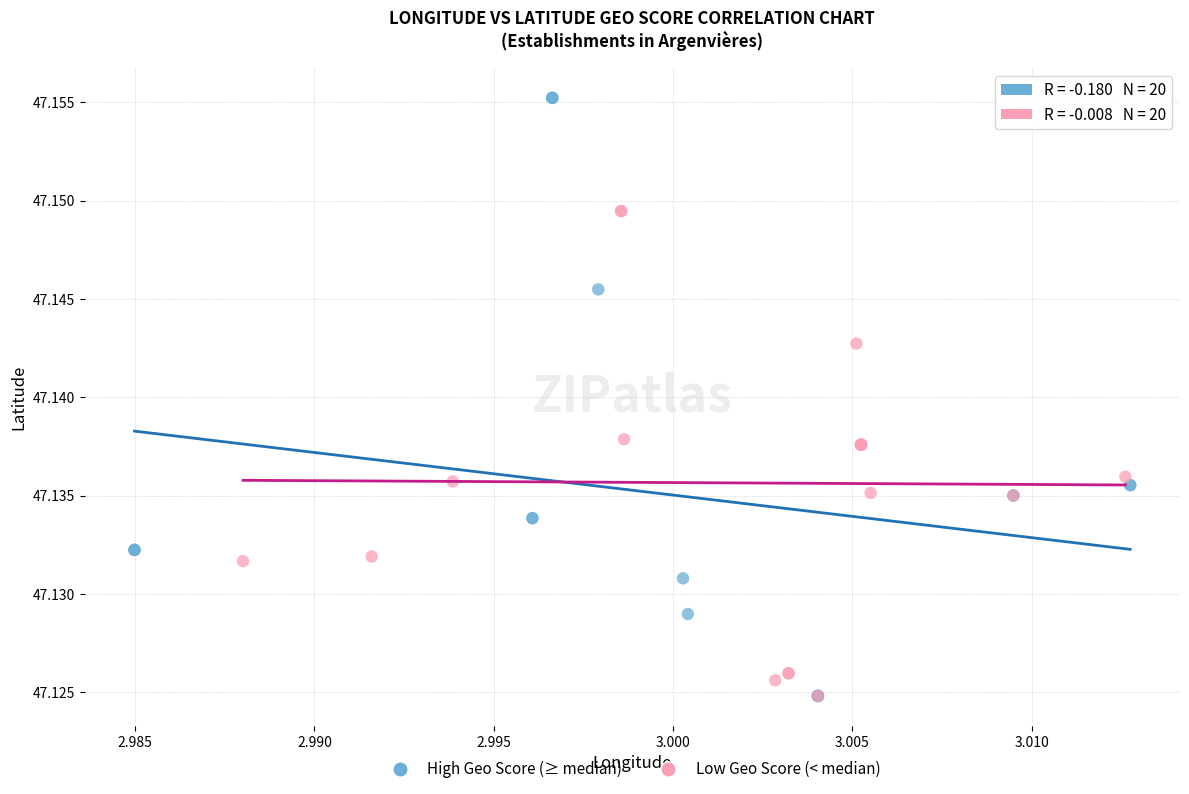

Which series reaches the maximum Y coordinate?

High Geo Score (≥ median)